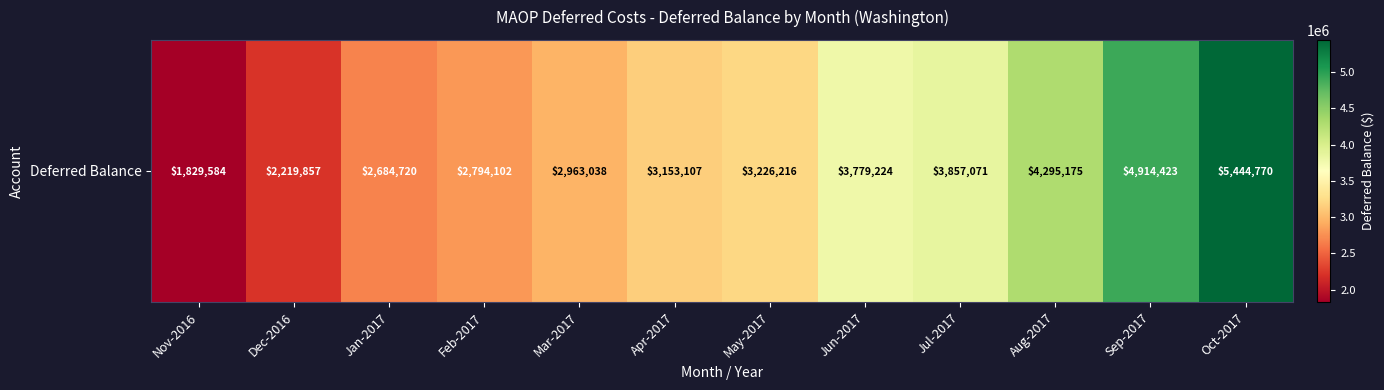

Which label corresponds to the smallest value in the chart?

Nov-2016